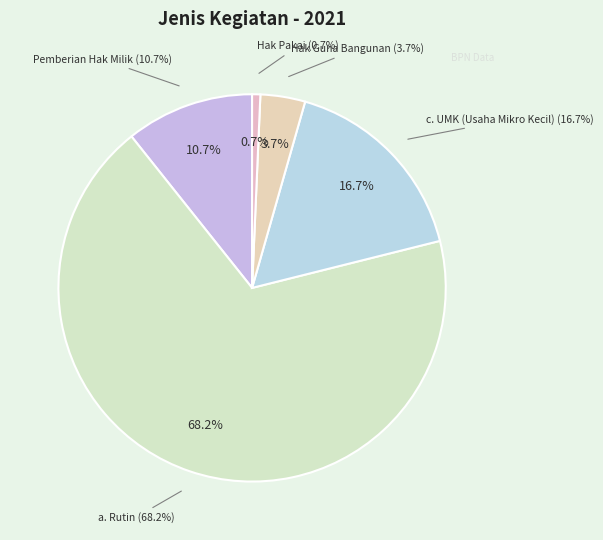

True or false: Hak Guna Bangunan accounts for 1% of the total.

False